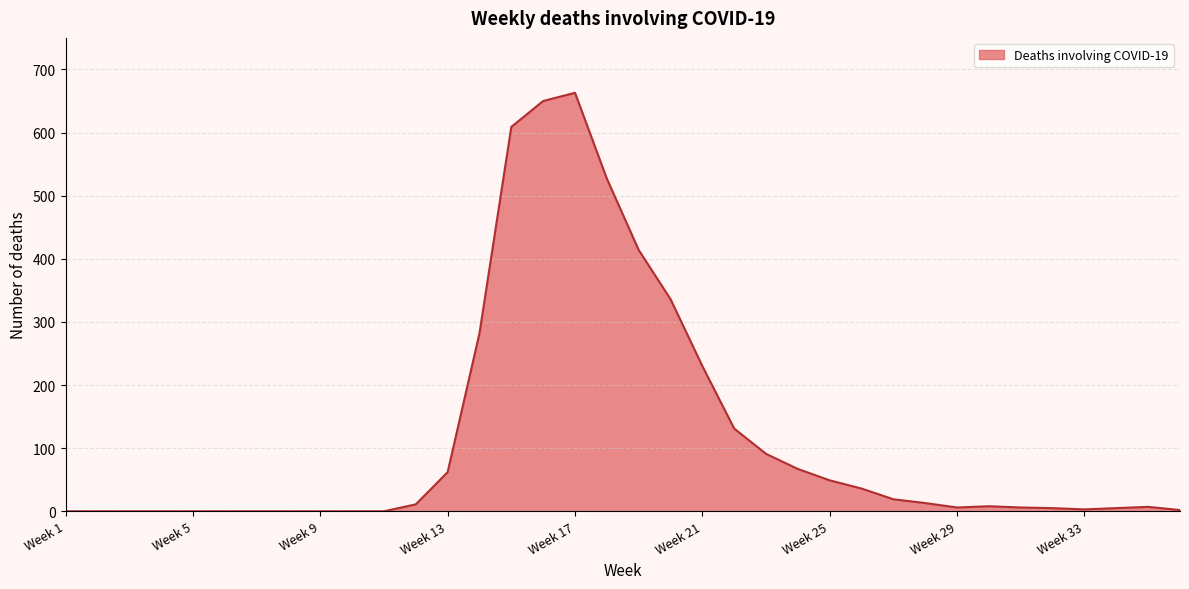

True or false: the data shows 49 at Week 25.

True